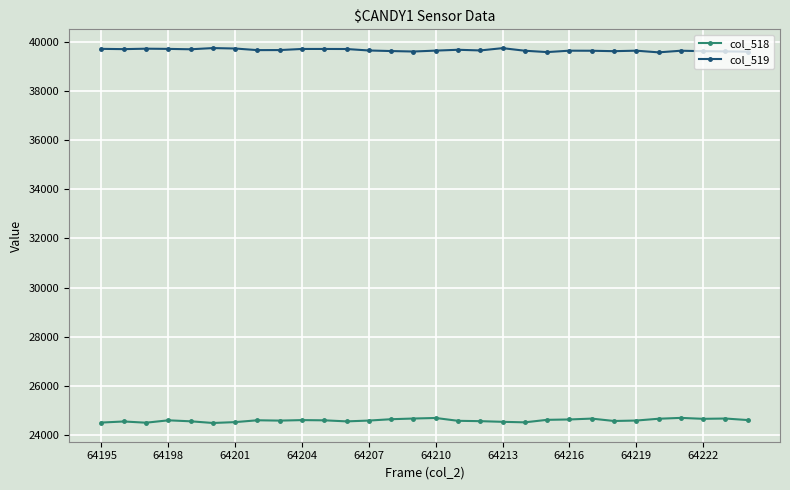

What is the value of the col_518 point at the 14th from the left?

24646